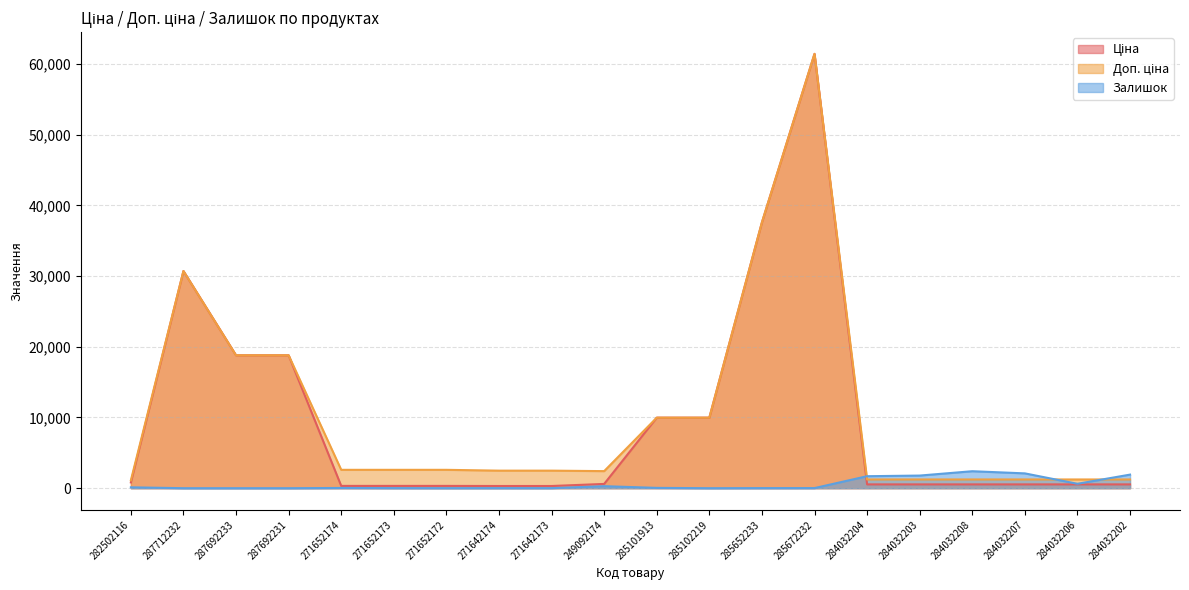

How many values in the Залишок series are below 32?

10